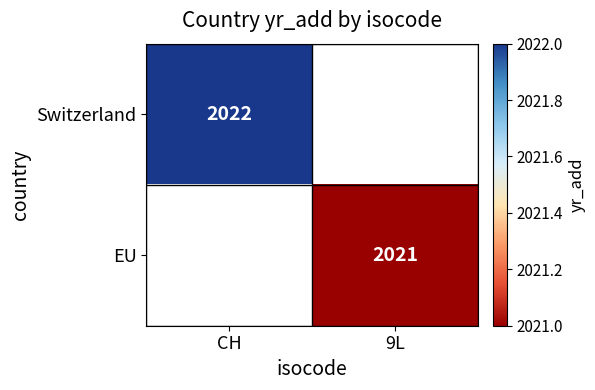

Is it true that EU equals 2021.0 at 9L?

True